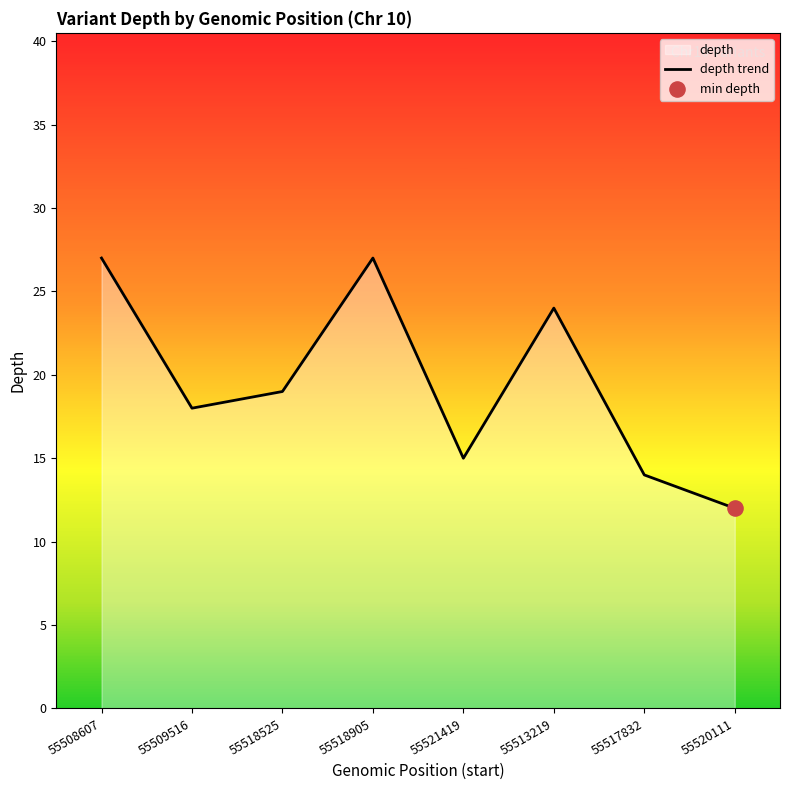

Which has a higher value, 55508607 or 55520111?

55508607